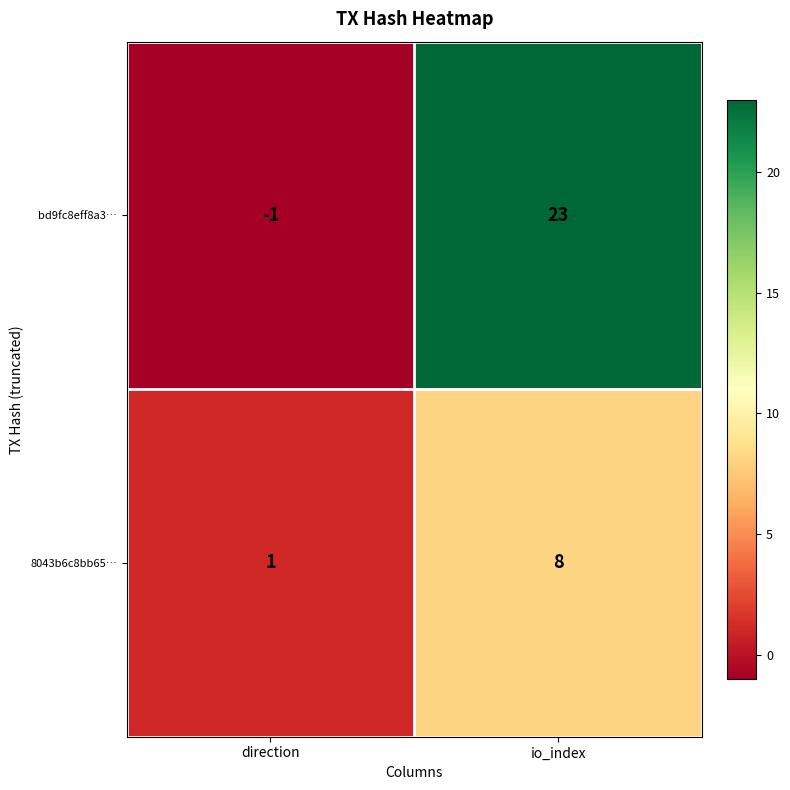

Rank the series by their maximum value, from lowest to highest.

8043b6c8bb65…, bd9fc8eff8a3…